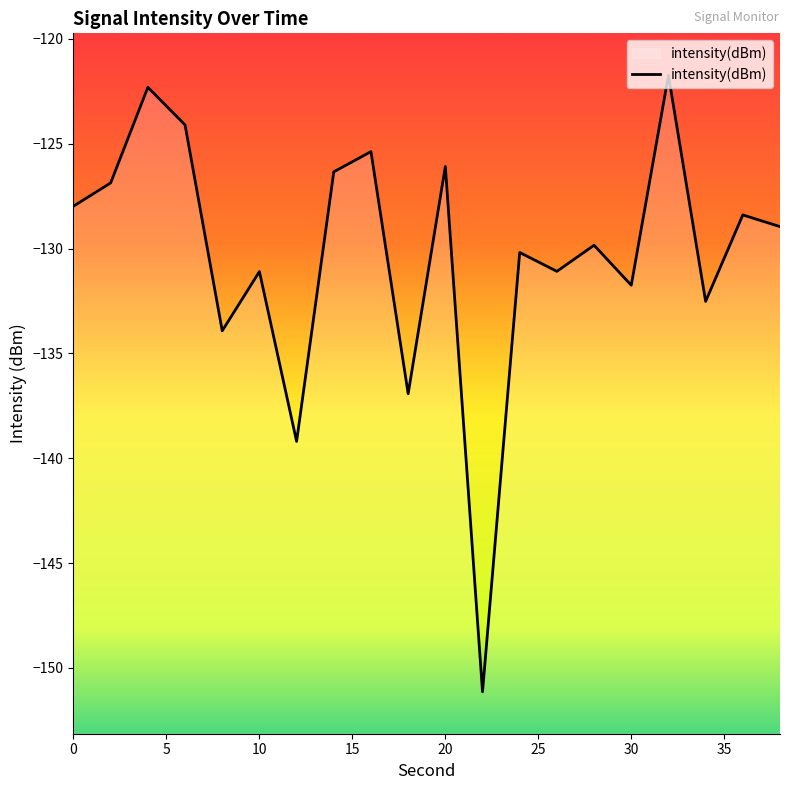

True or false: the data shows -226.3 at 0.

False